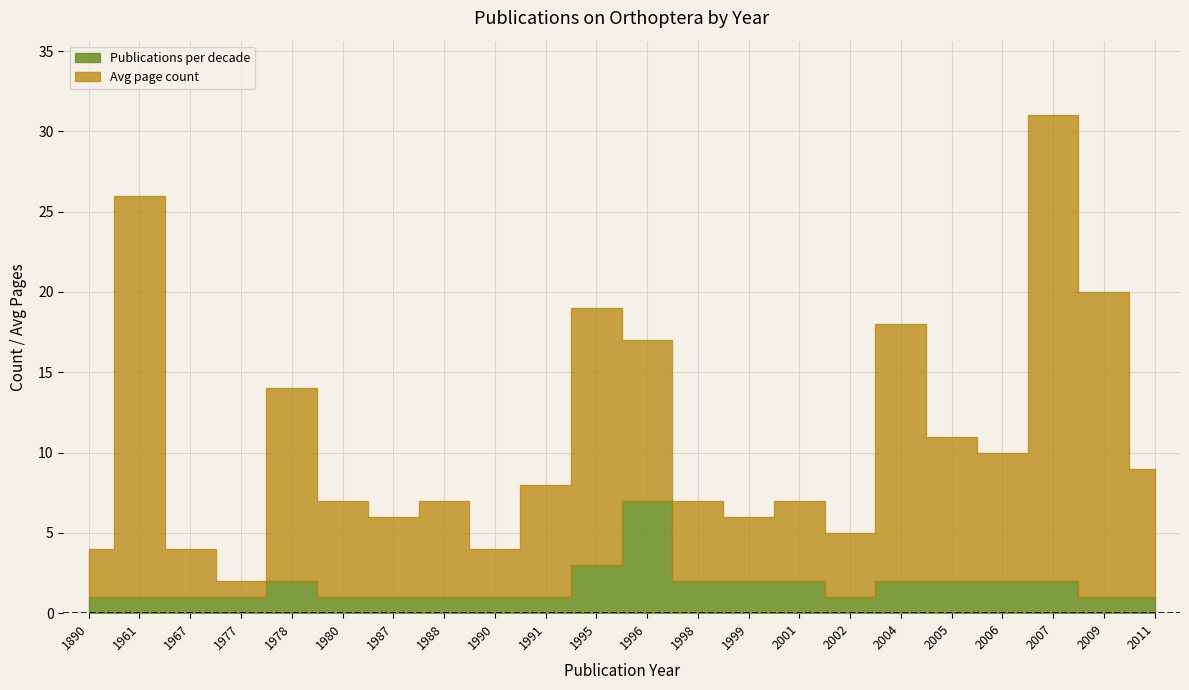

Which series has the largest total across all categories?

Avg page count